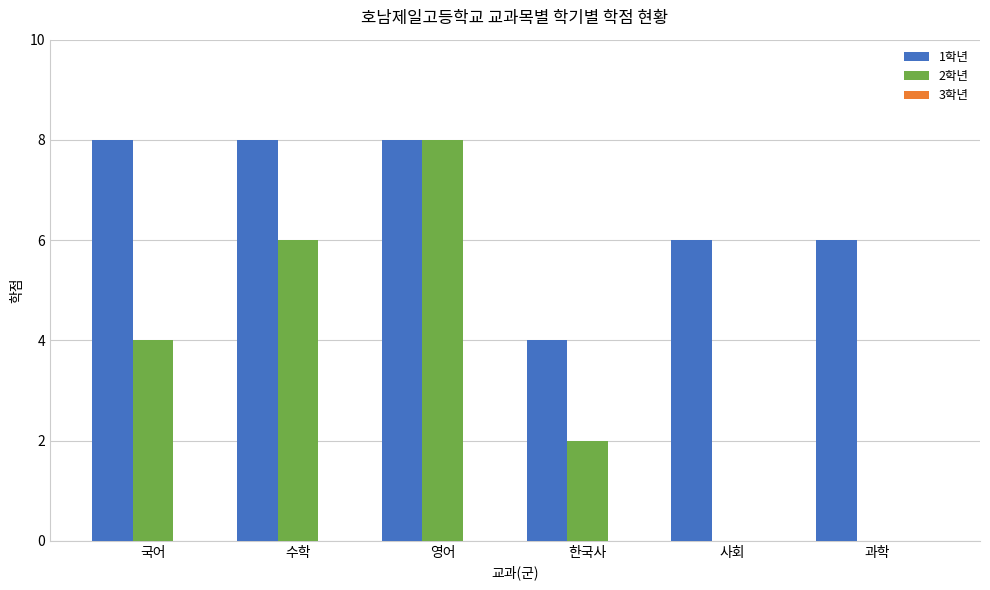

Is it true that 2학년 equals 14 at 영어?

False